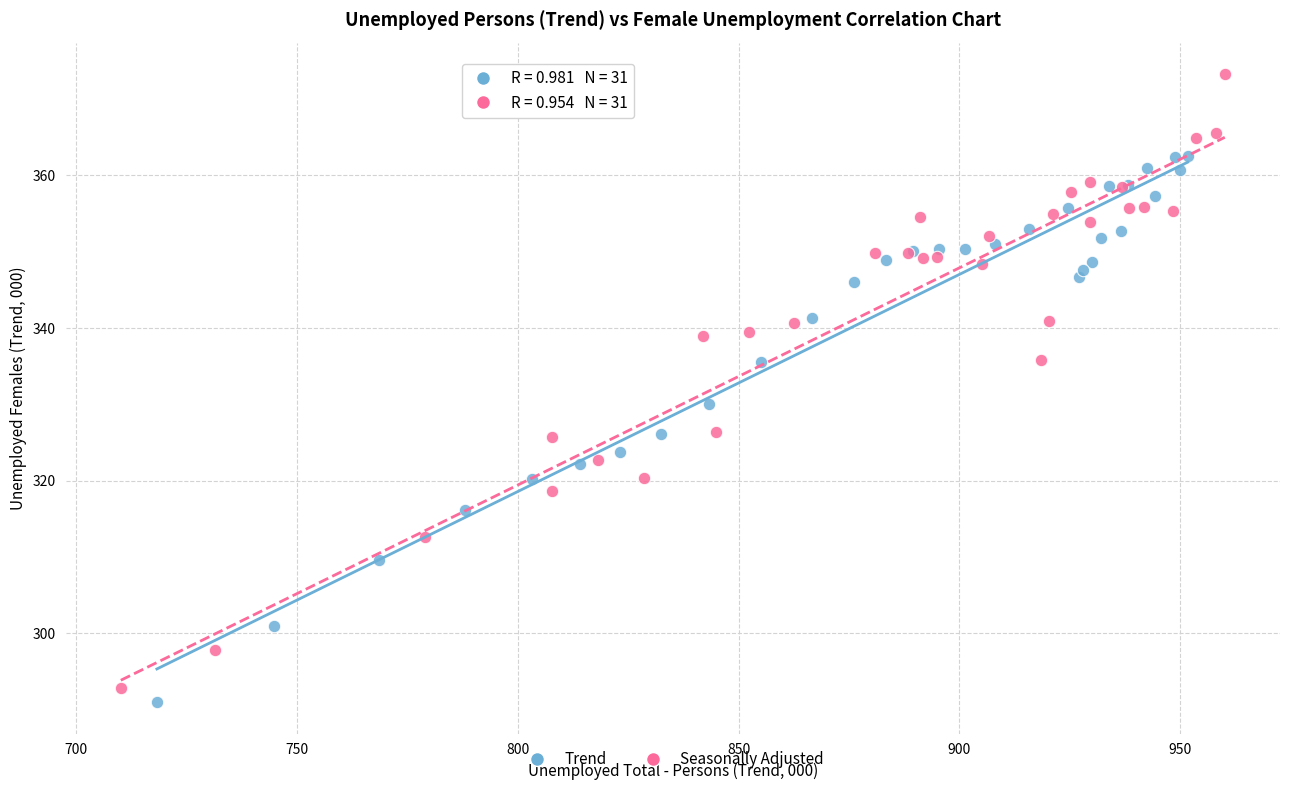

Which series has the widest spread of Y values?

Seasonally Adjusted